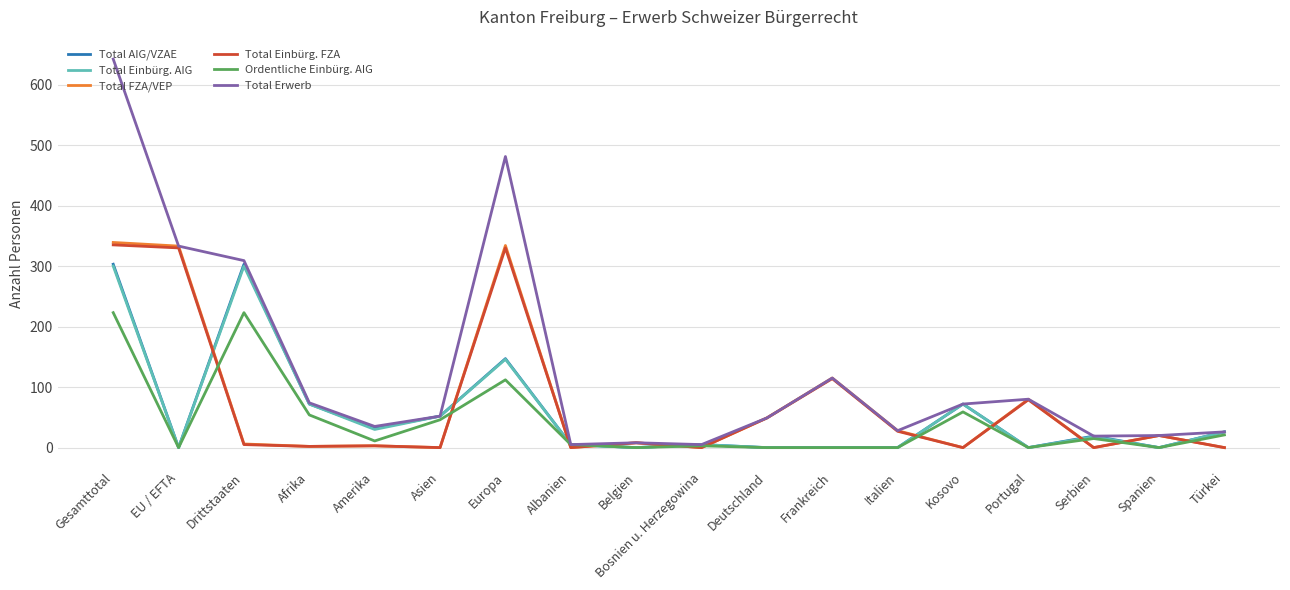

What is the greatest value displayed?

642